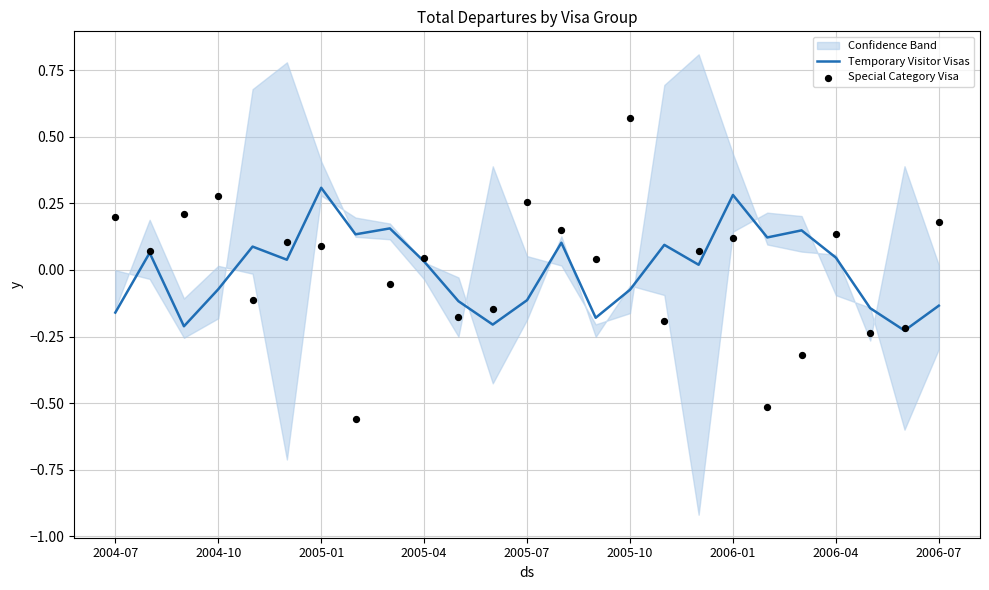

Which series reaches the minimum Y coordinate?

Special Category Visa